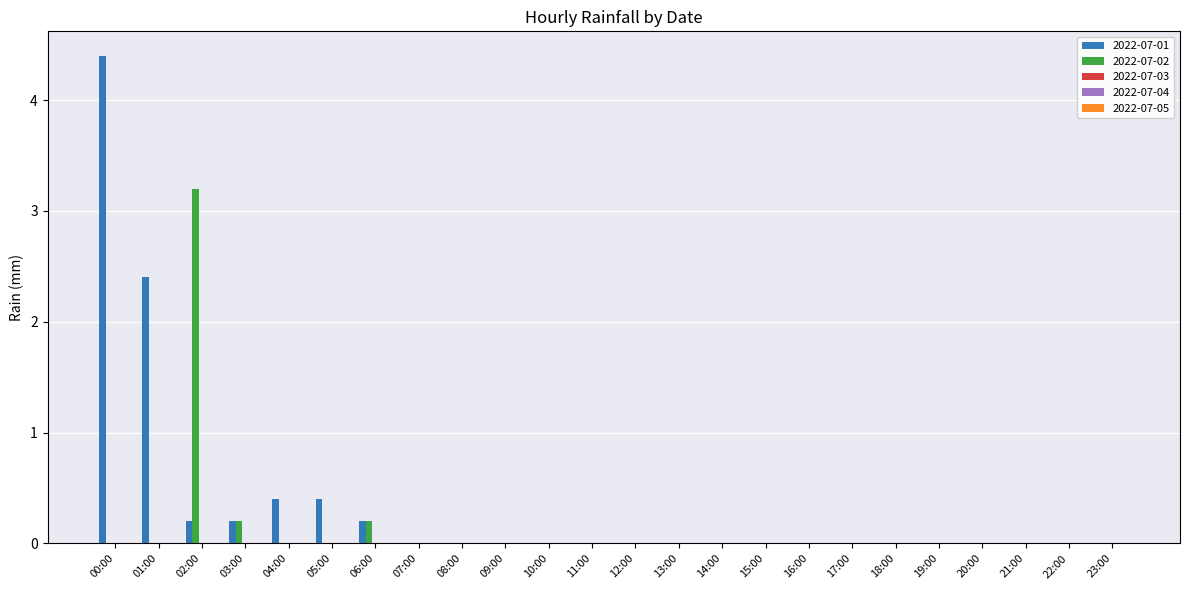

Which series has the largest total across all categories?

2022-07-01